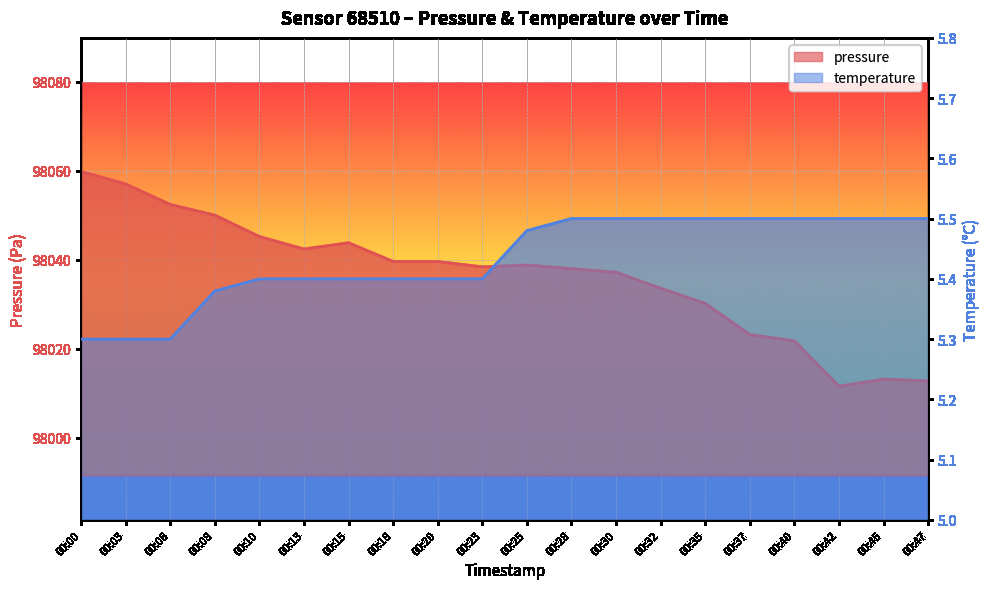

Reading left to right, list all the values displayed in this chart.

pressure: 98059.8	98057.0	98052.4	98050.0	98045.2	98042.4	98043.8	98039.6	98039.6	98038.4	98038.8	98038.0	98037.2	98033.6	98030.2	98023.2	98021.8	98011.6	98013.2	98012.8
temperature: 5.3	5.3	5.3	5.4	5.4	5.4	5.4	5.4	5.4	5.4	5.5	5.5	5.5	5.5	5.5	5.5	5.5	5.5	5.5	5.5